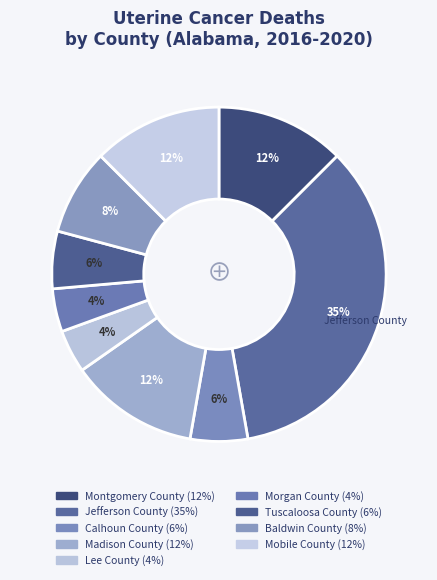

How many segments does this pie chart have?

9